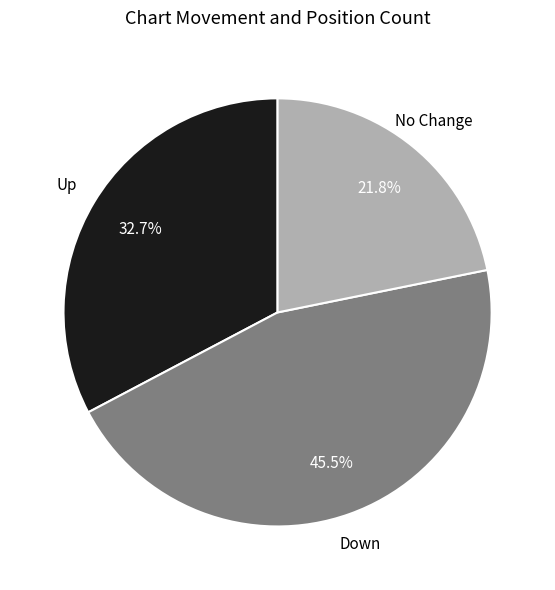

How many slices are in this pie chart?

3